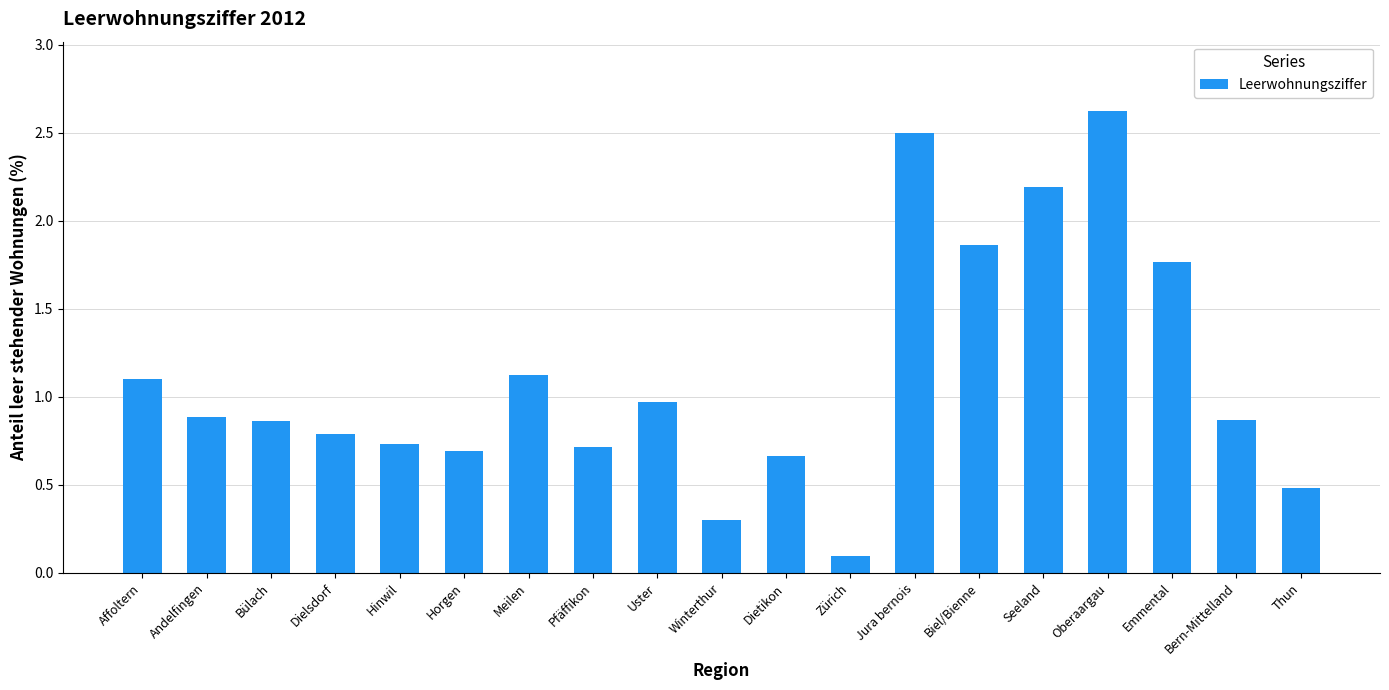

Is it true that the value at Meilen is 0.4?

False